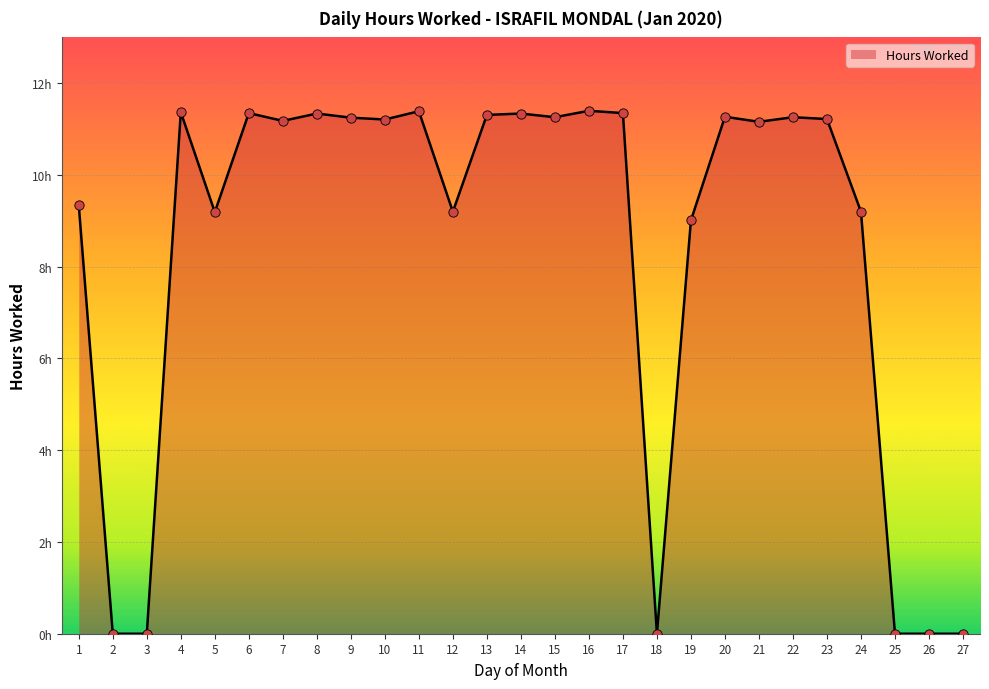

Between 21 and 4, which is larger?

4